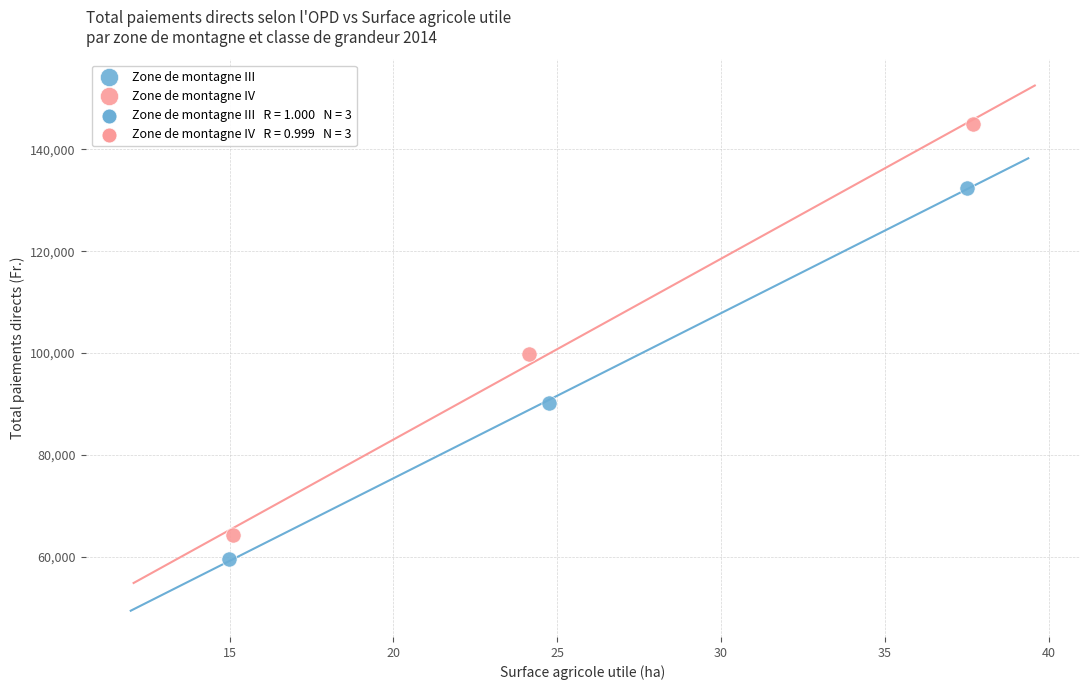

Which series has the widest spread of Y values?

Zone de montagne IV